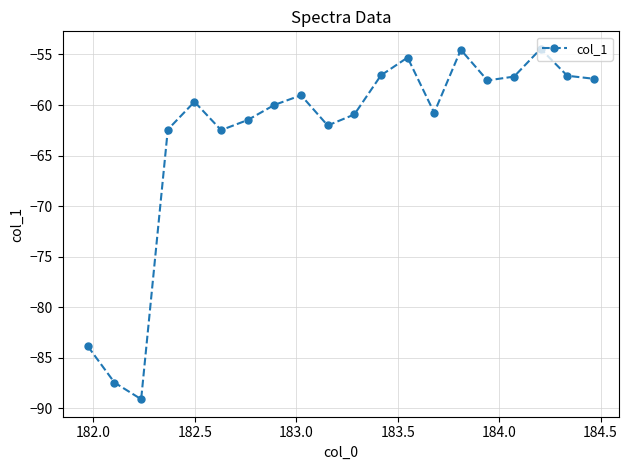

What is the smallest value displayed?

-89.1